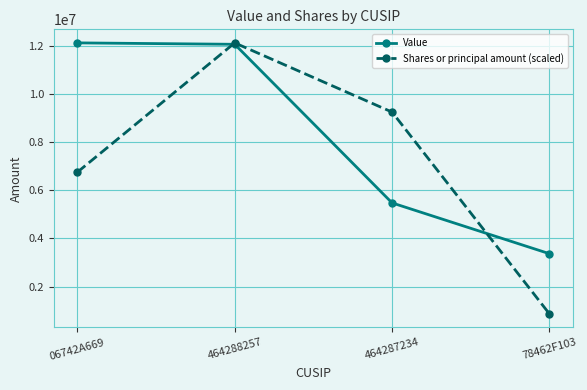

At 464287234, list the series in order from largest to smallest.

Shares or principal amount (scaled), Value